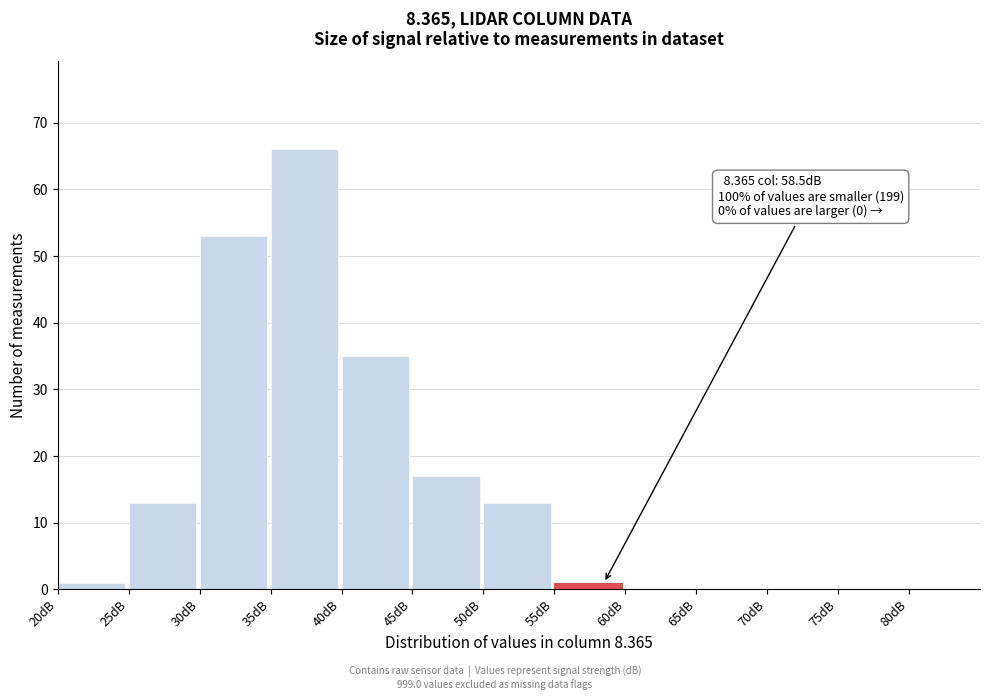

Over which range of the x-axis is the bar tallest?

35 to 40